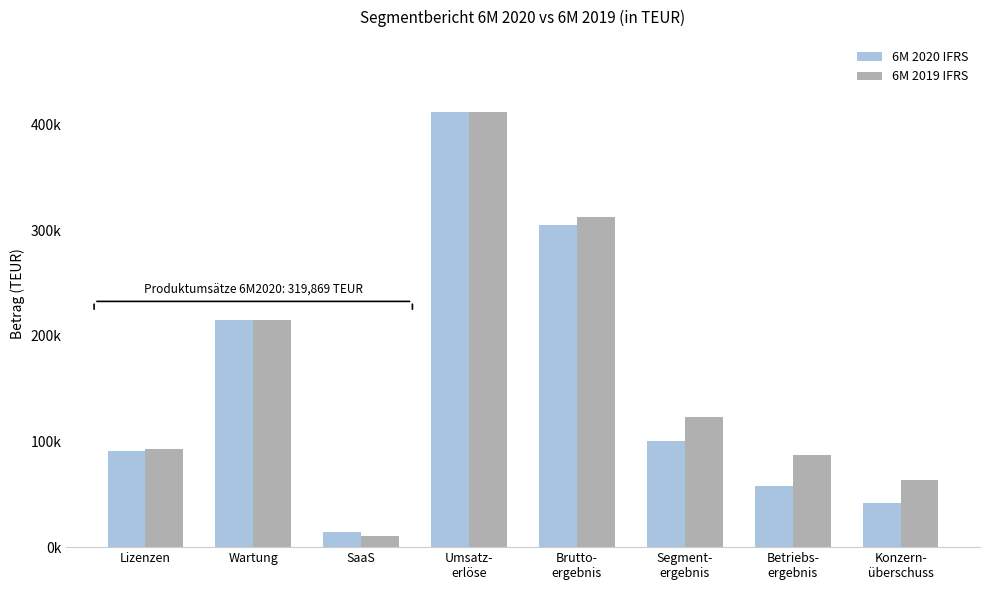

Rank the series by their maximum value, from lowest to highest.

6M 2019 IFRS, 6M 2020 IFRS